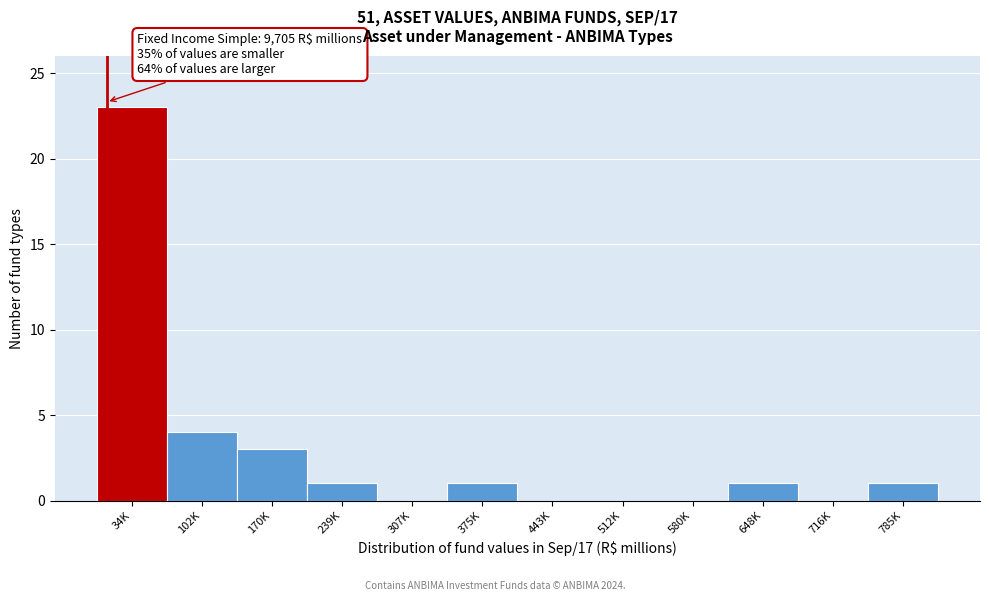

Reading left to right, extract all data points from this chart.

34K=23	102K=4	170K=3	239K=1	307K=0	375K=1	443K=0	512K=0	580K=0	648K=1	716K=0	785K=1